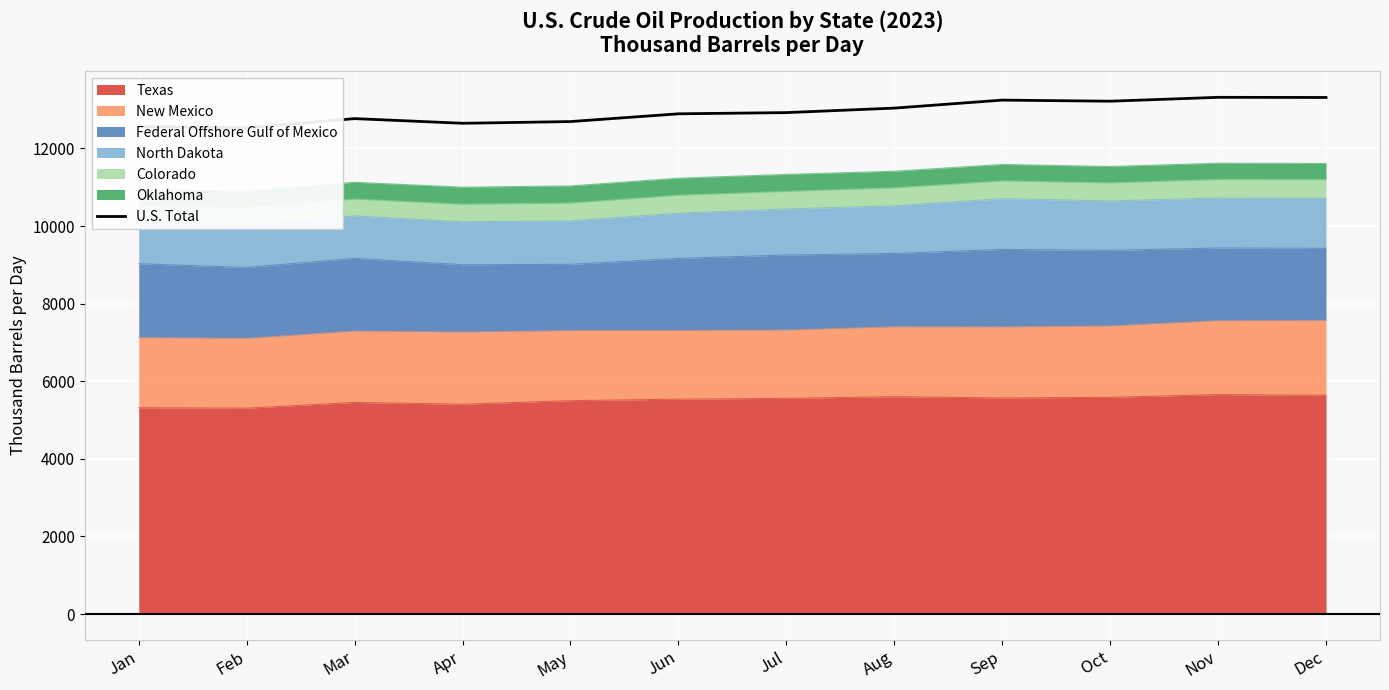

What is the maximum value shown in the chart?

13319